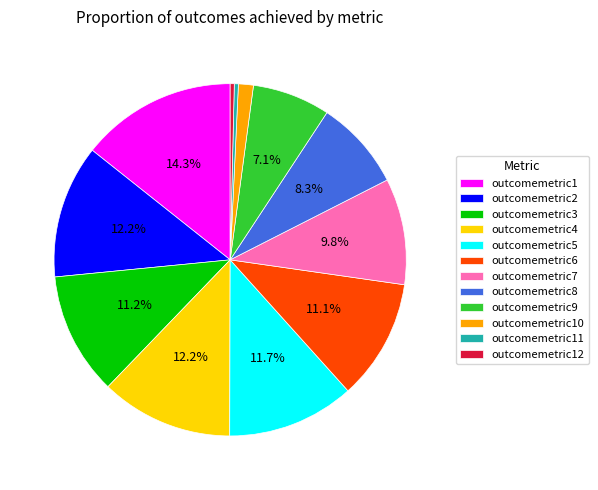

How many segments does this pie chart have?

12